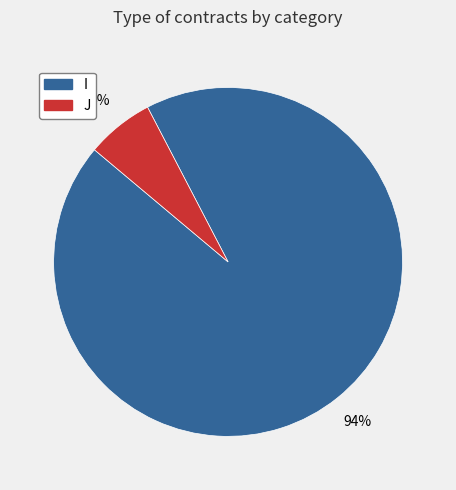

Is J the majority of the pie?

No